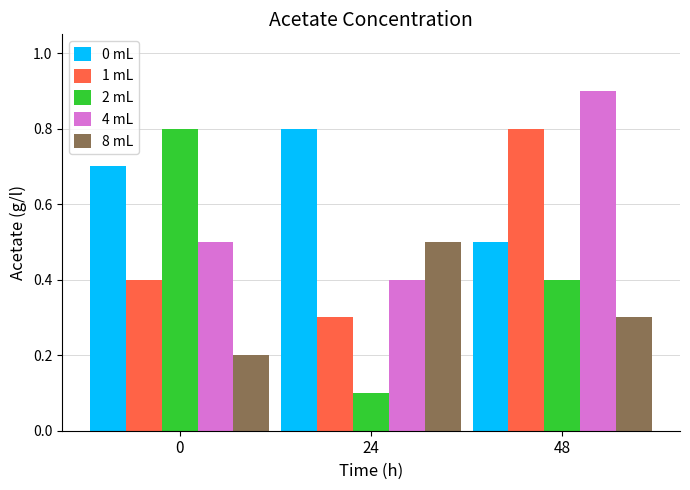

How many groups of bars are there?

3